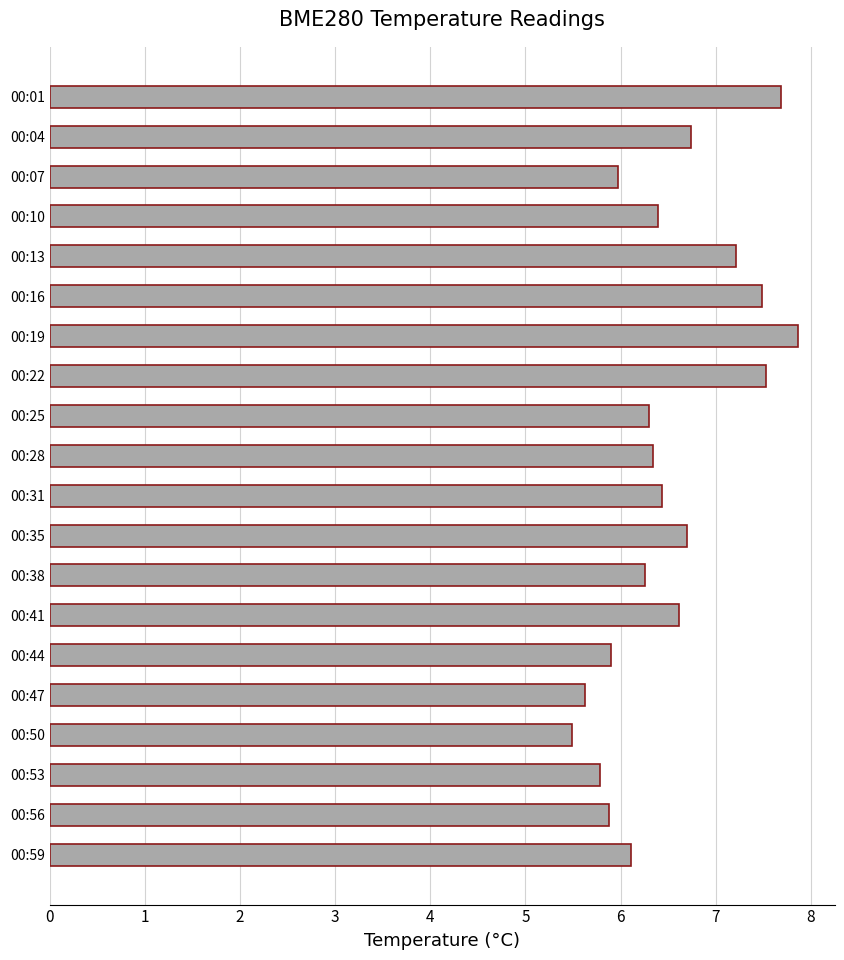

How many bars are there in total?

20